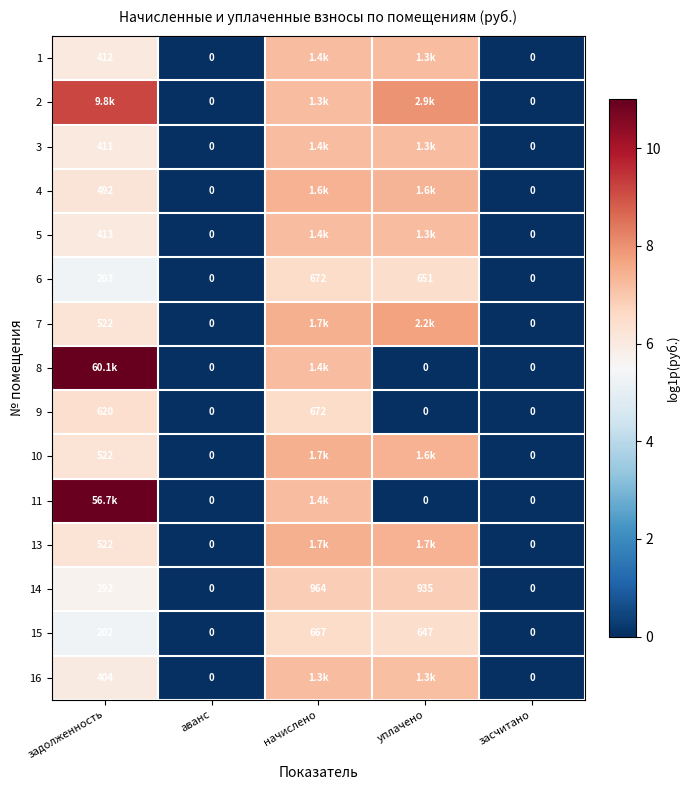

Is the value of 7 at засчитано greater than the value of 9 at задолженность?

No